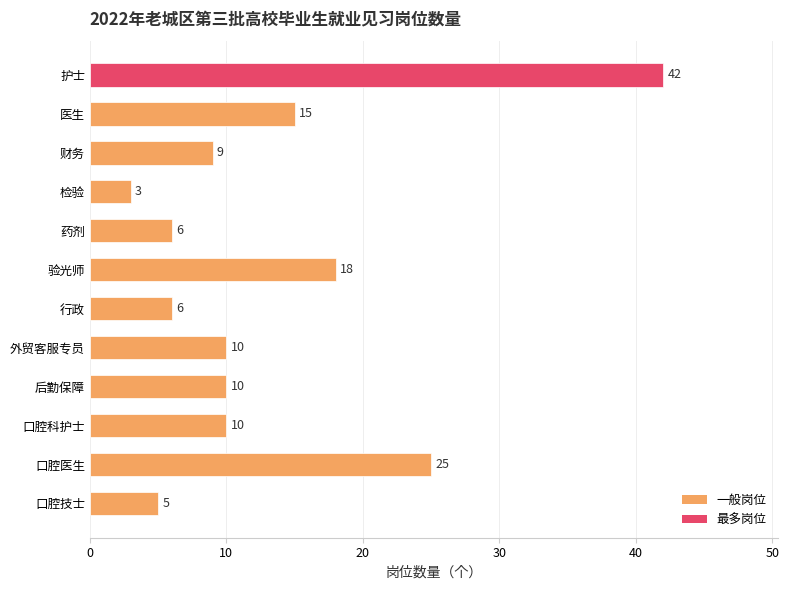

Between 后勤保障 and 口腔医生, which is larger?

口腔医生